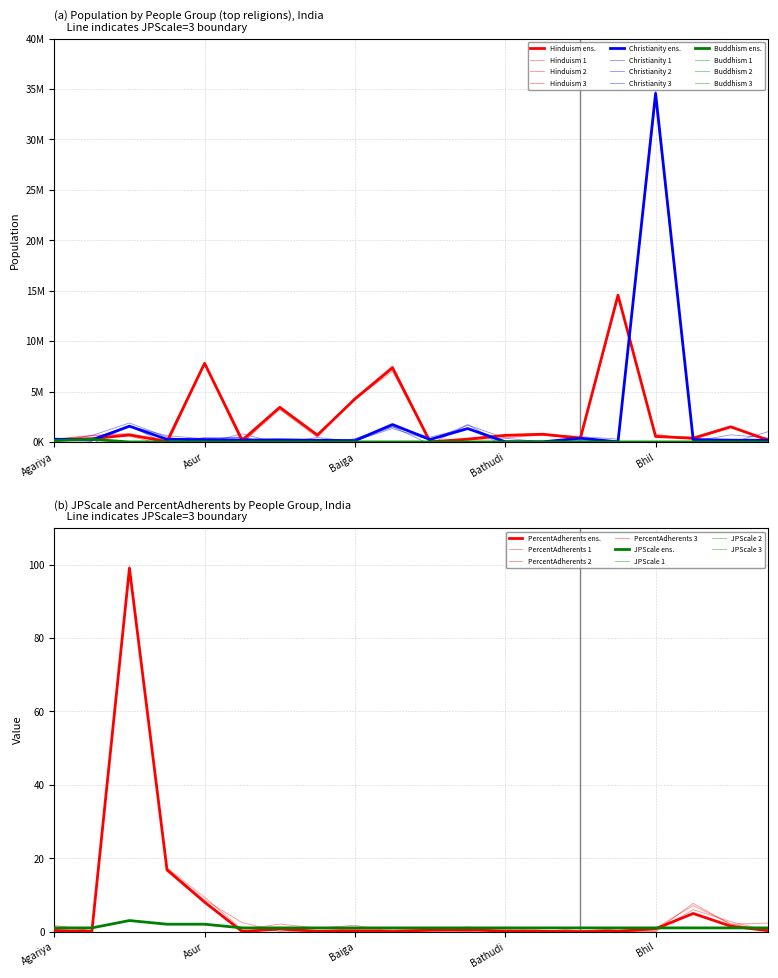

In Buddhism, how many points are higher than both neighbors (excluding endpoints)?

1